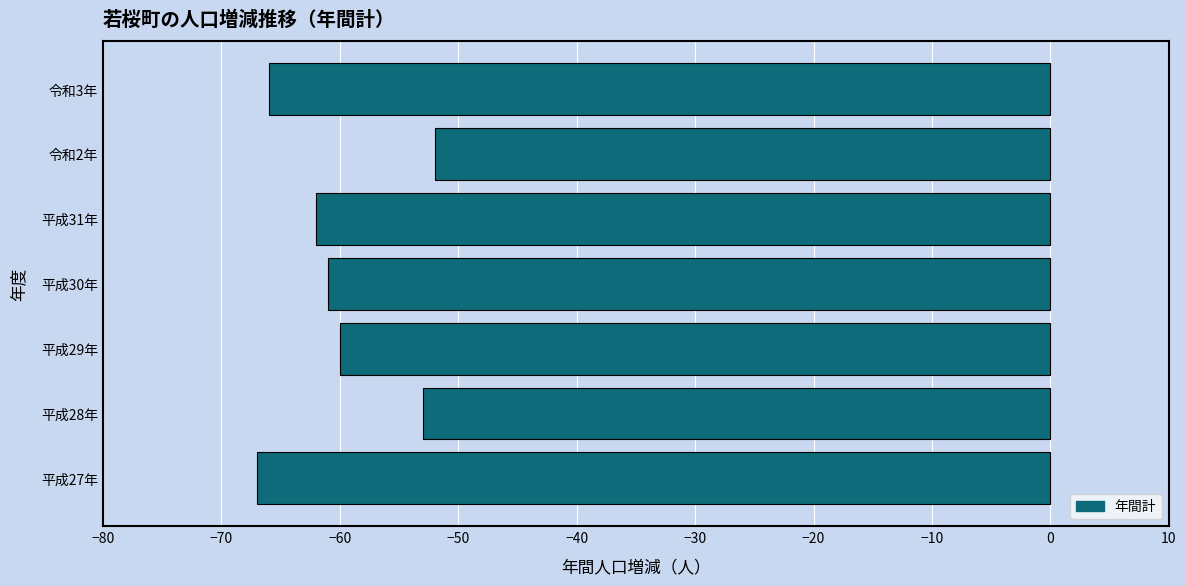

Rank the categories by value from highest to lowest.

令和2年, 平成28年, 平成29年, 平成30年, 平成31年, 令和3年, 平成27年